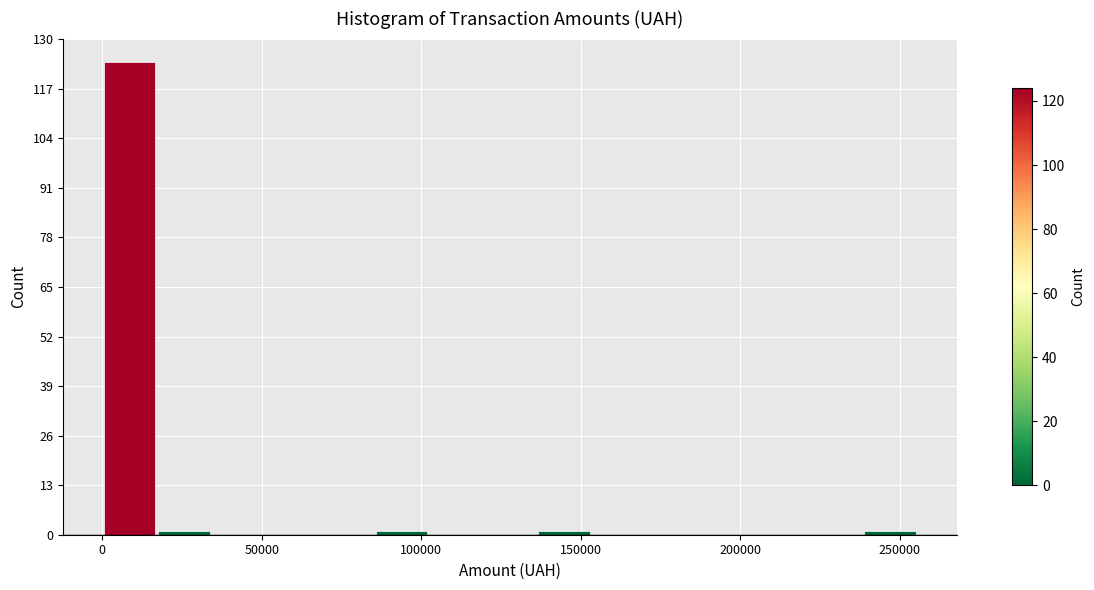

Around what value on the x-axis is the tallest bar? Give the approximate position of its centre, as read against the axis.

10000